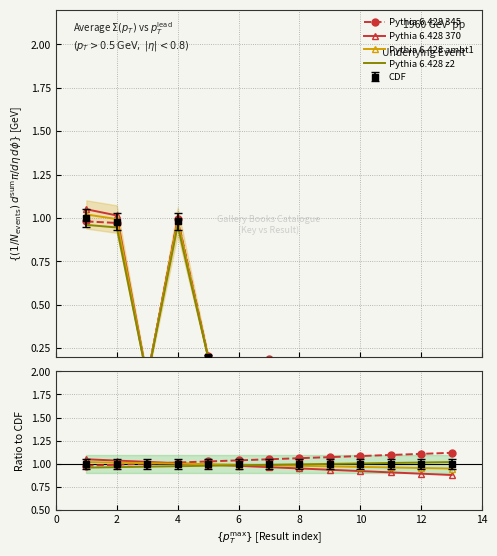

What is the spread (max minus min) of values at 6?

0.1